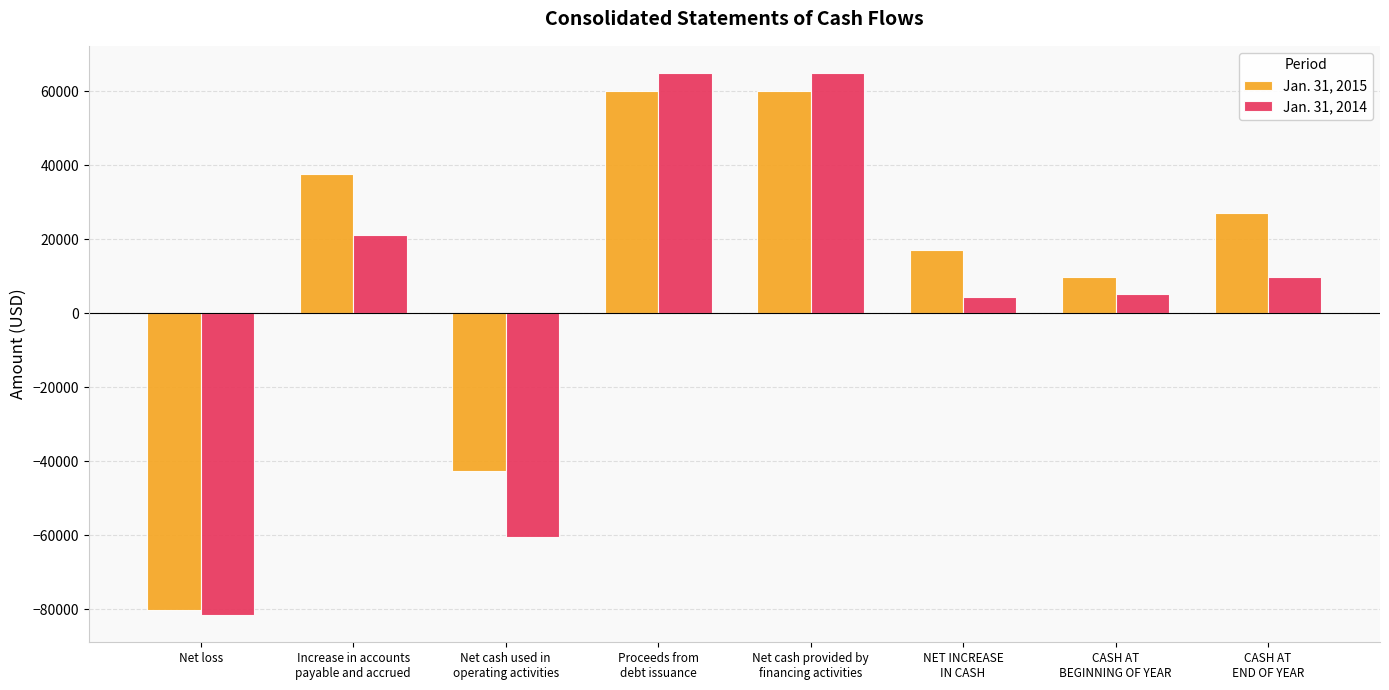

At which label is Jan. 31, 2015 closest to -10147?

CASH AT
BEGINNING OF YEAR